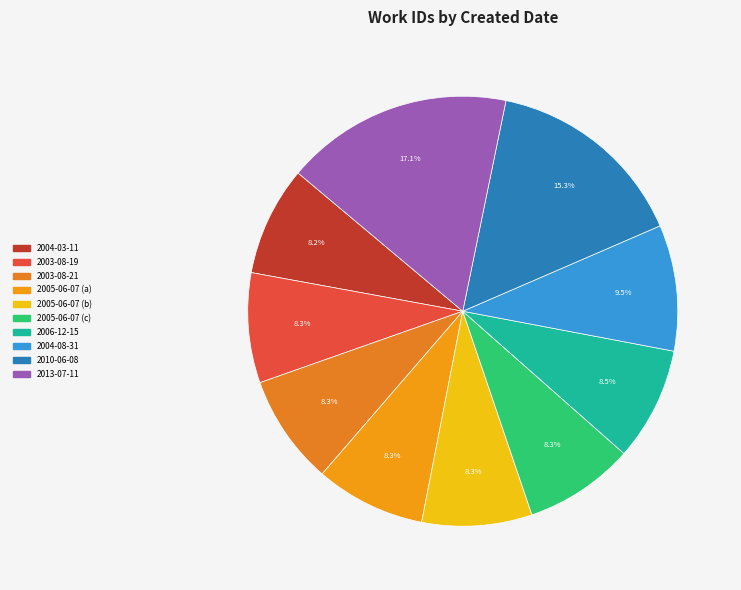

What is the change in value from 2005-06-07 (b) to 2004-08-31?

+528